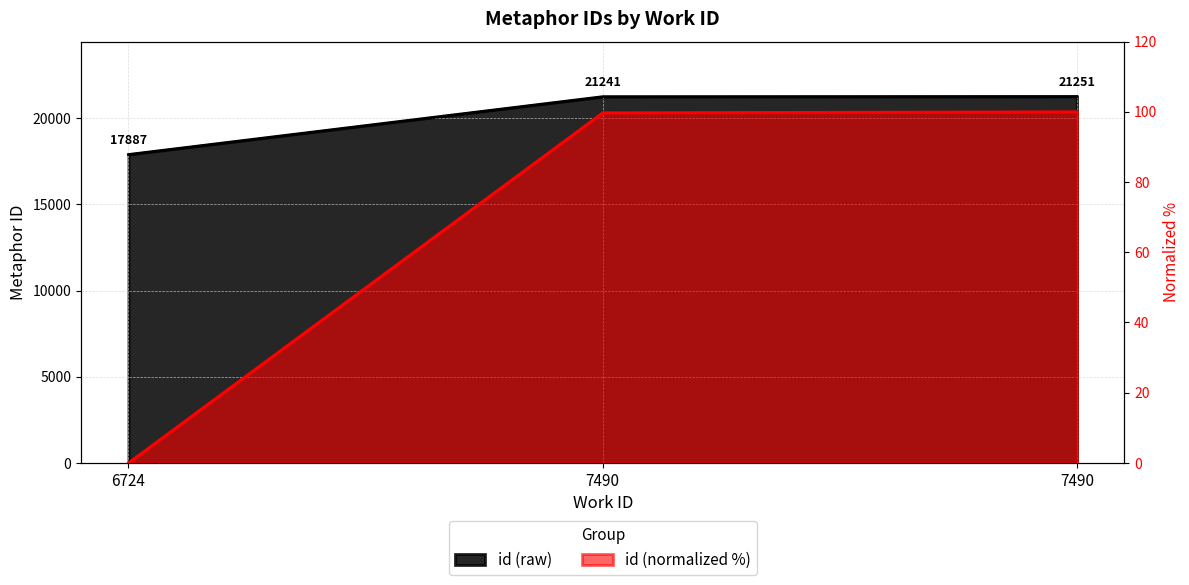

Reading left to right, what are all the values shown in this chart?

17887	21241	21251